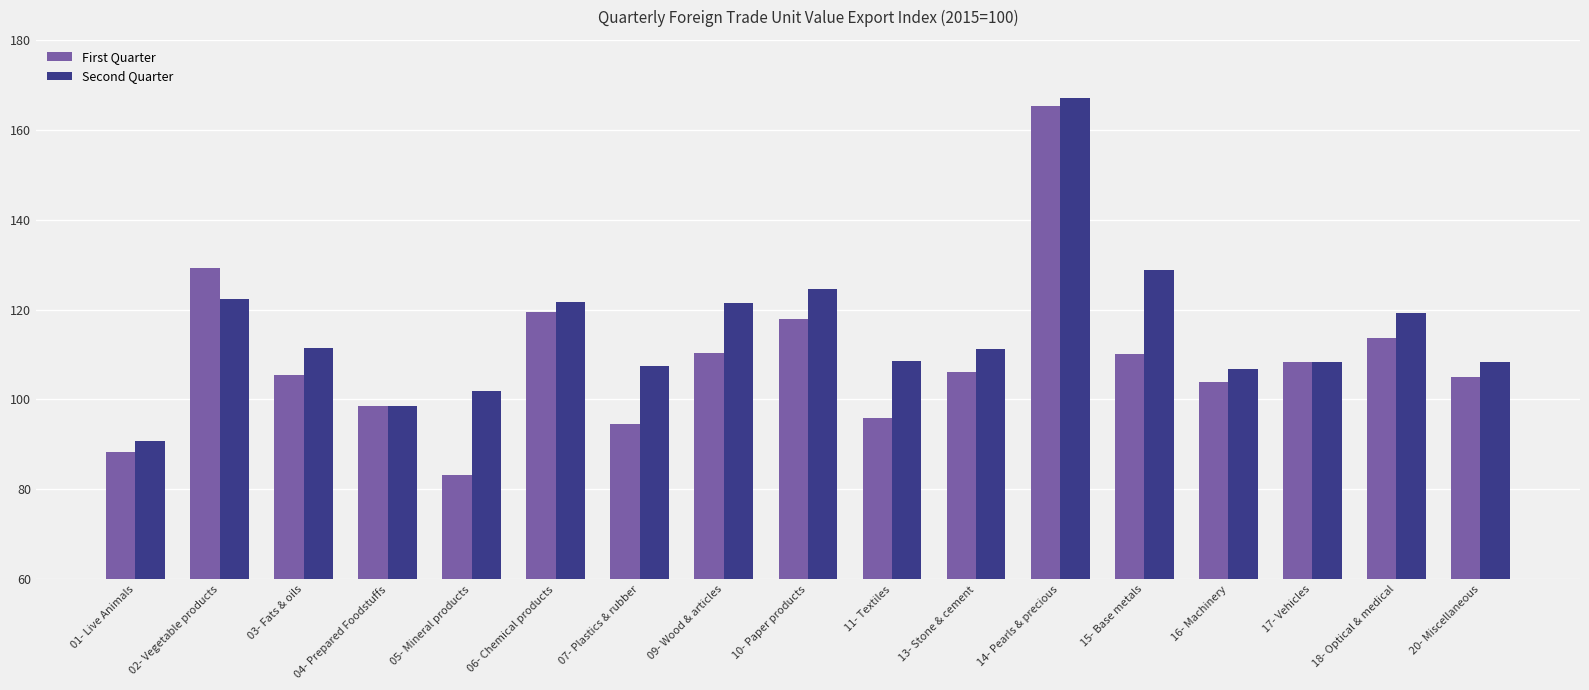

Rank the series by their average value, from lowest to highest.

First Quarter, Second Quarter